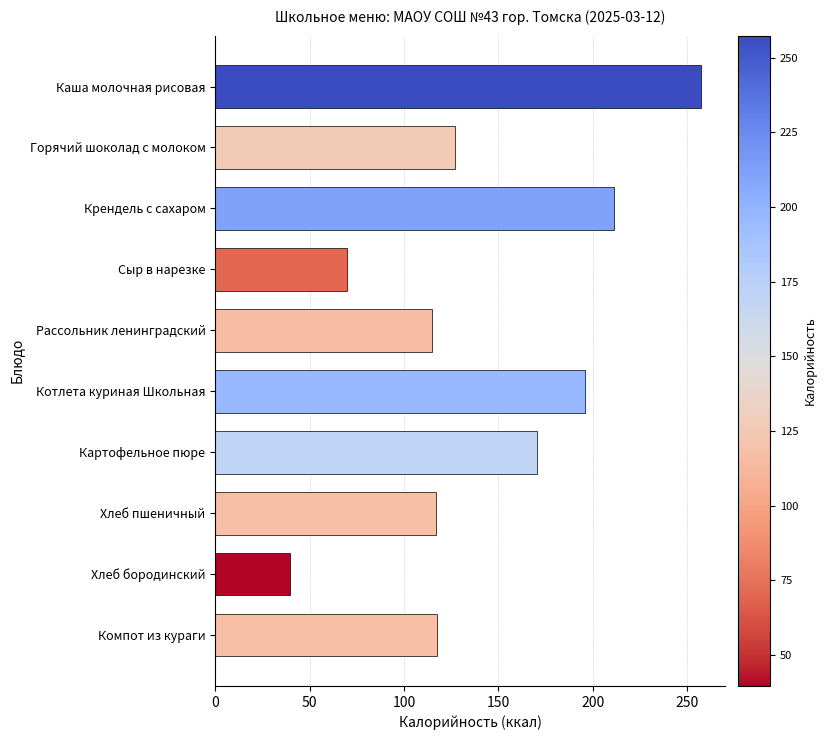

Read the value at Крендель с сахаром.

211.4